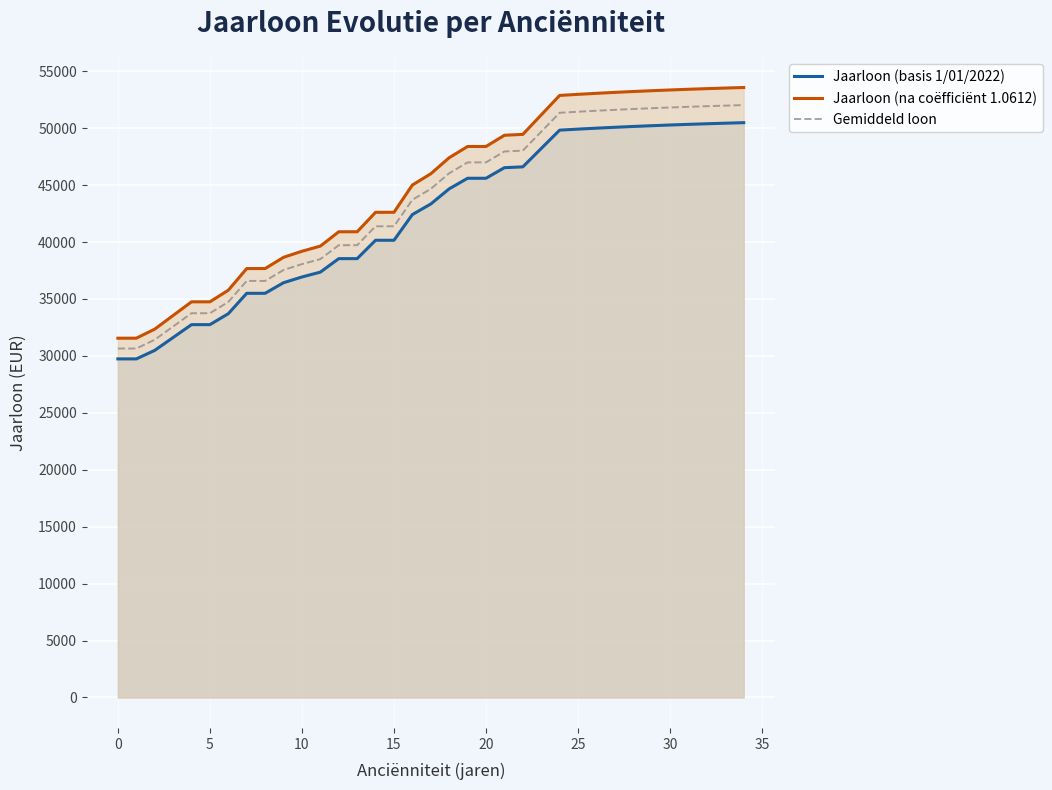

The Gemiddeld loon series shows 39723.7 at 13. True or false?

True